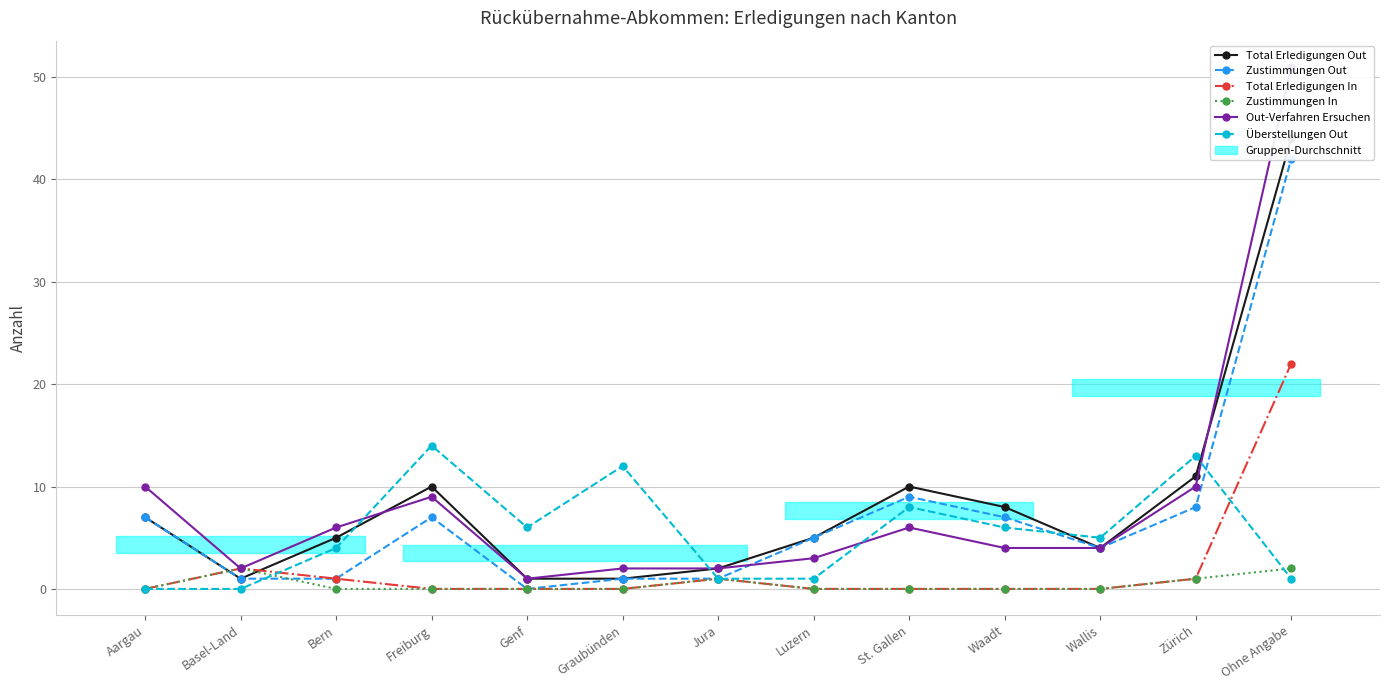

What is the average value of the Total Erledigungen Out series?

8